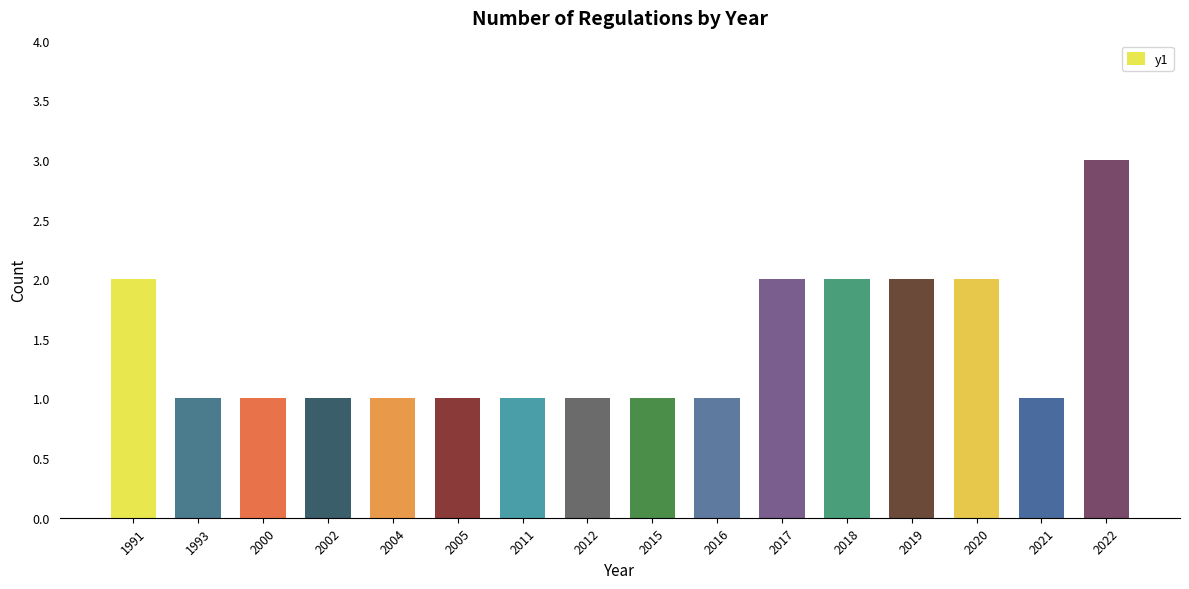

What is the difference between the second highest and second lowest values?

1